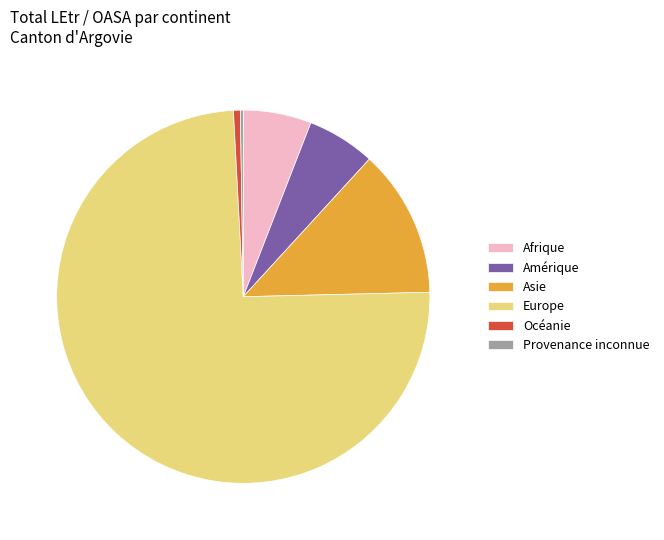

Do Asie and Océanie together represent more than half of the pie?

No